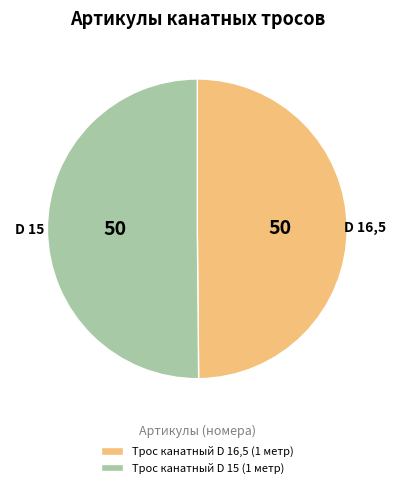

What is the ratio of the value at Трос канатный D 16,5 (1 метр) to the value at Трос канатный D 15 (1 метр)?

1.0